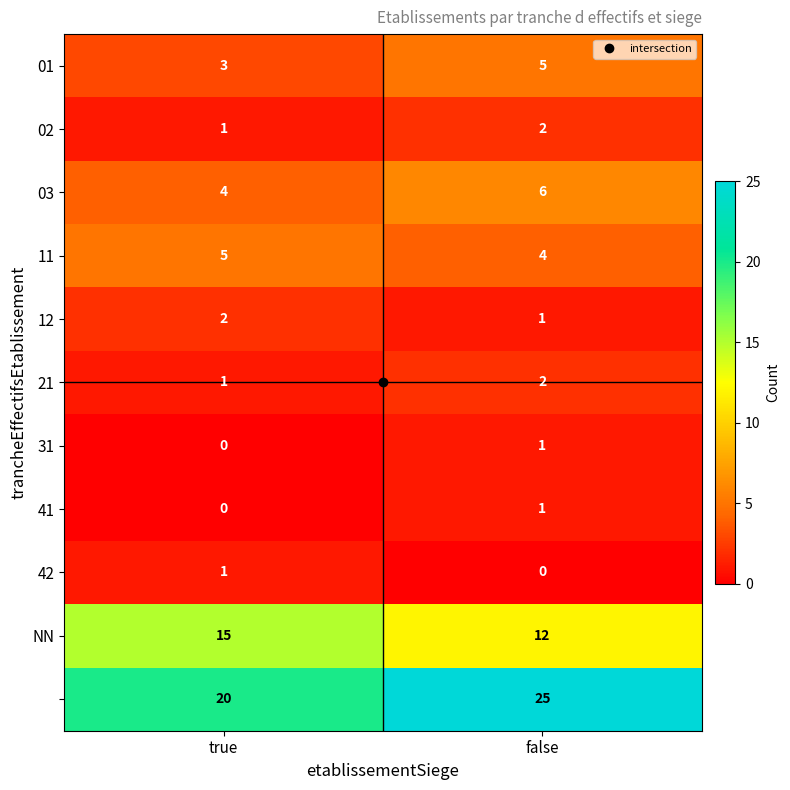

What is the greatest value displayed?

25